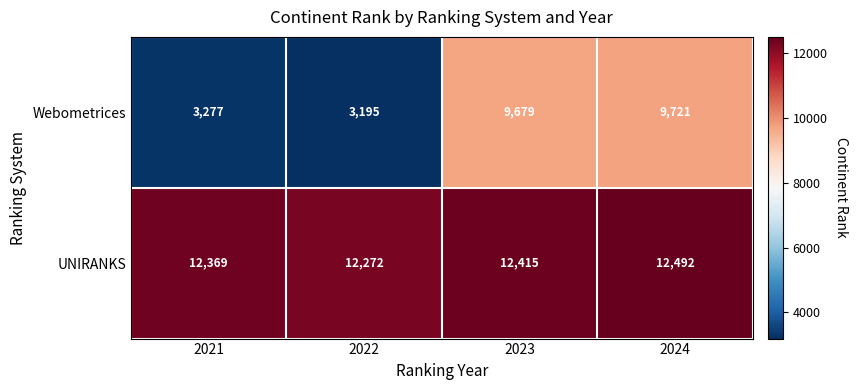

How many data points does each series have?

4